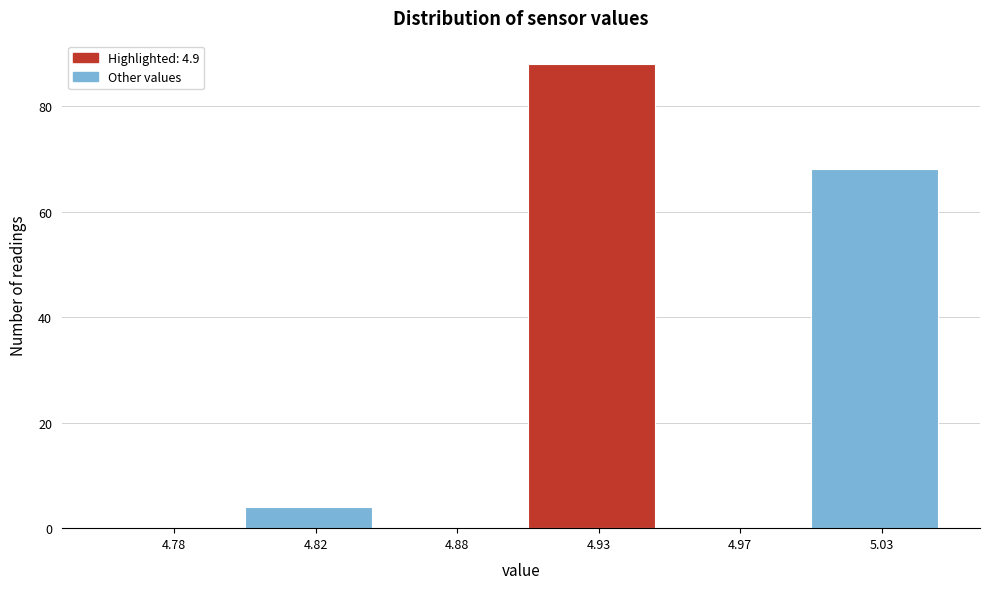

Reading left to right, transcribe all the data shown in this chart.

4.78=0	4.82=4	4.88=0	4.93=88	4.97=0	5.03=68